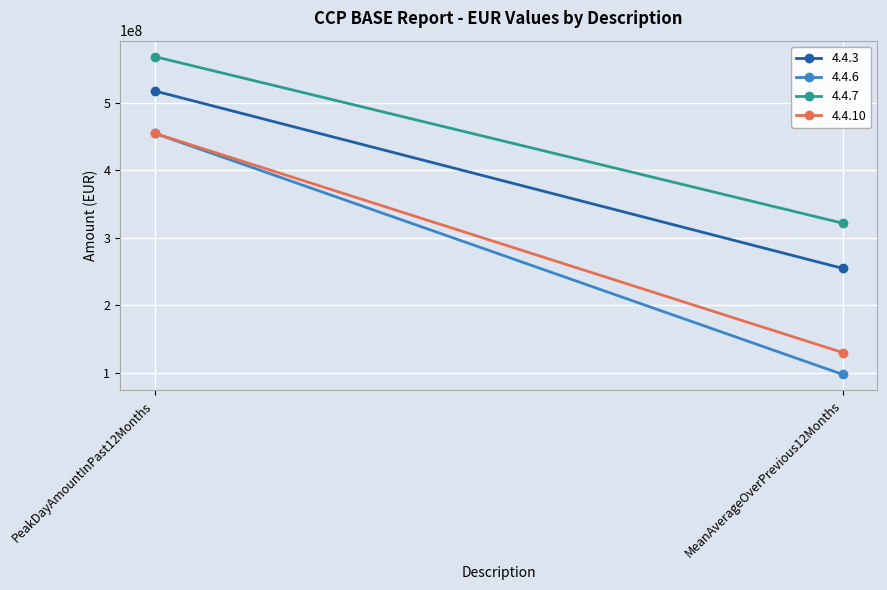

Is the value of 4.4.3 at PeakDayAmountInPast12Months greater than the value of 4.4.7 at PeakDayAmountInPast12Months?

No